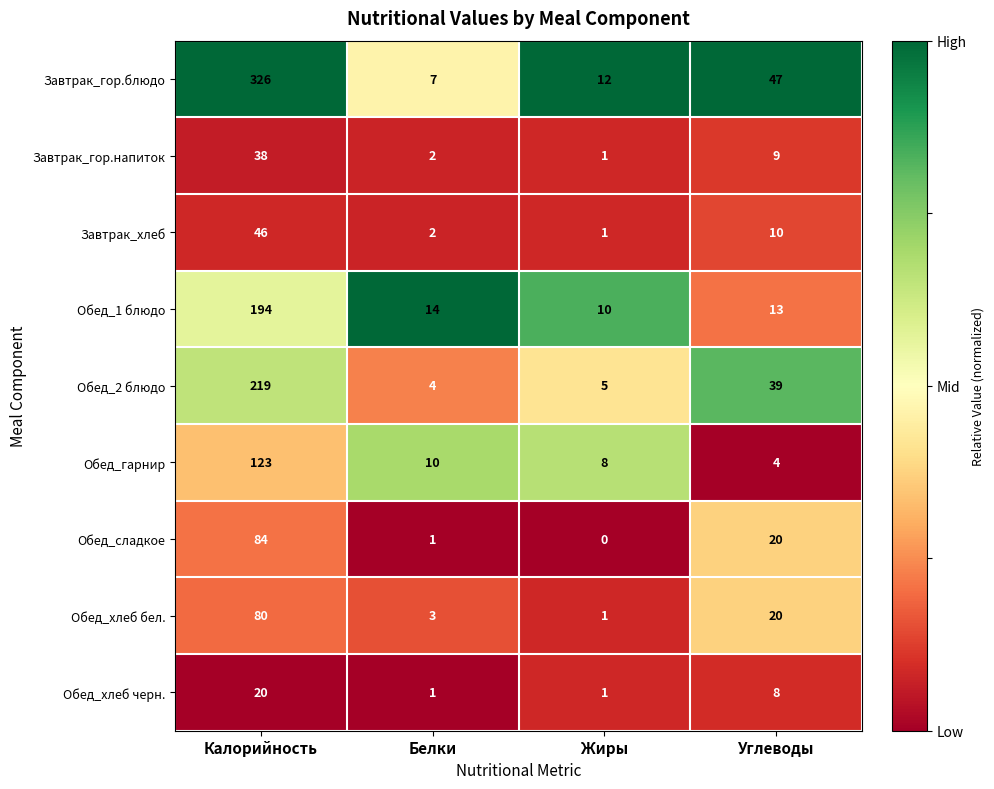

What is the spread (max minus min) of values at Углеводы?

43